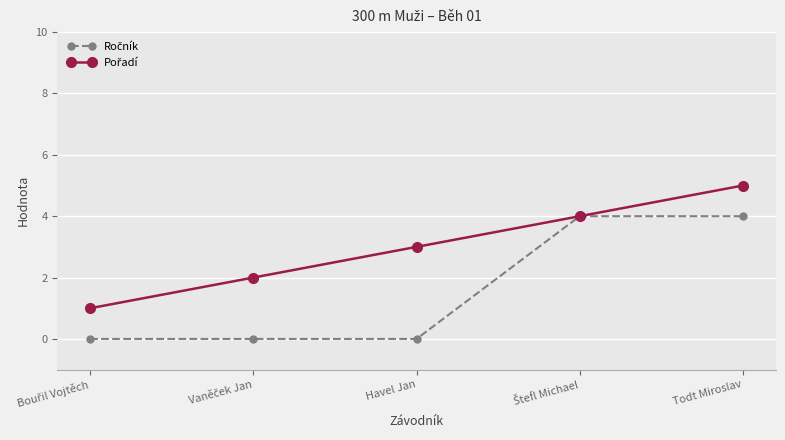

What position from the left is Todt Miroslav?

5